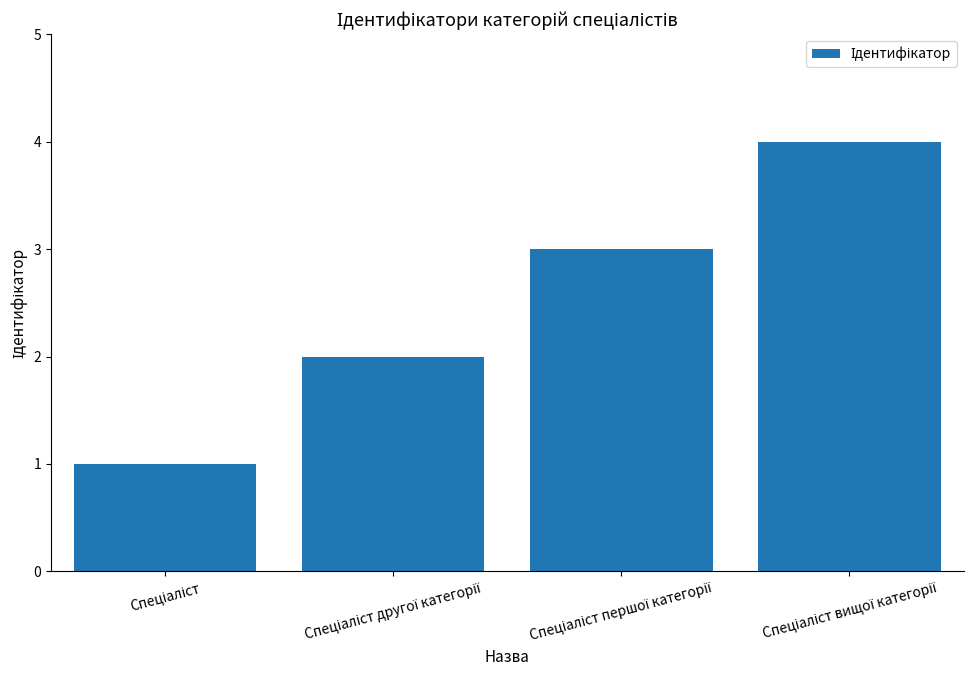

What is the sum of all values?

10